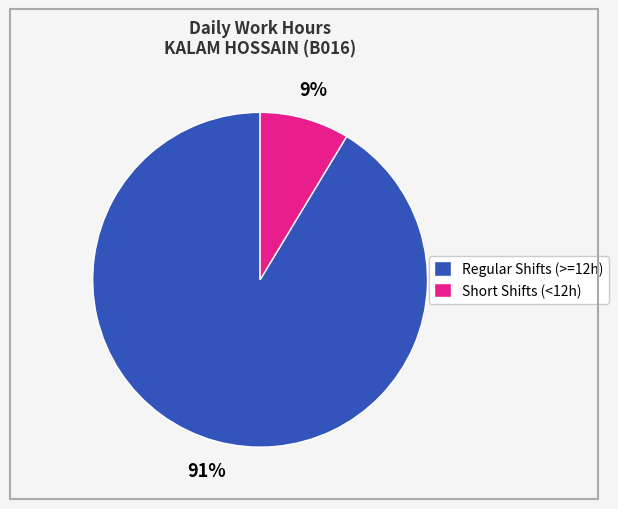

Which slice is the smallest?

Short Shifts (<12h)